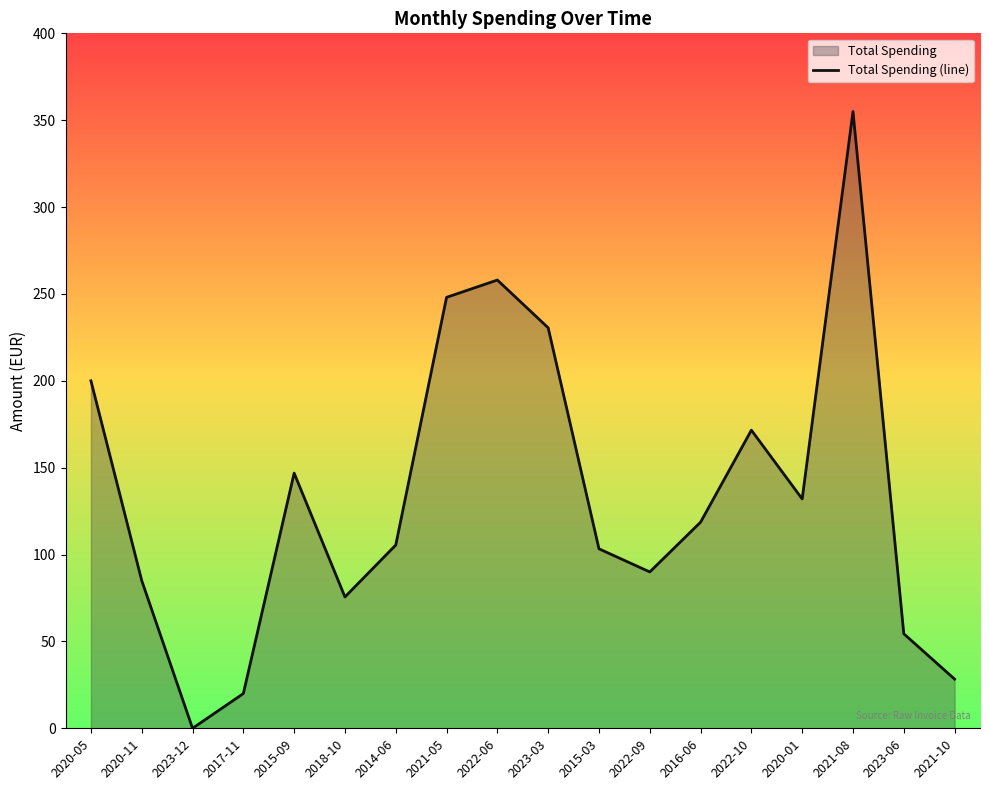

How many points are higher than both their immediate neighbors (excluding endpoints)?

4